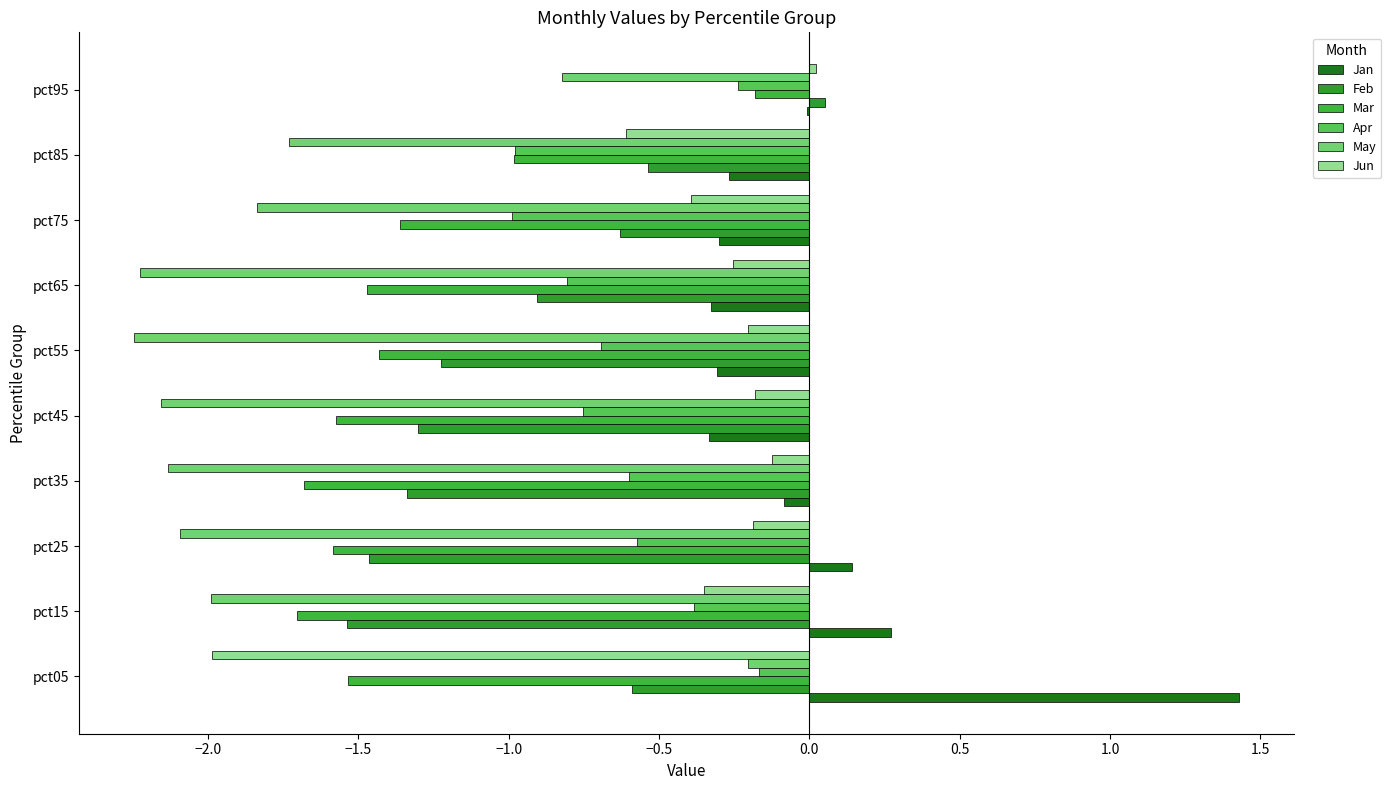

How many data points does each series have?

10